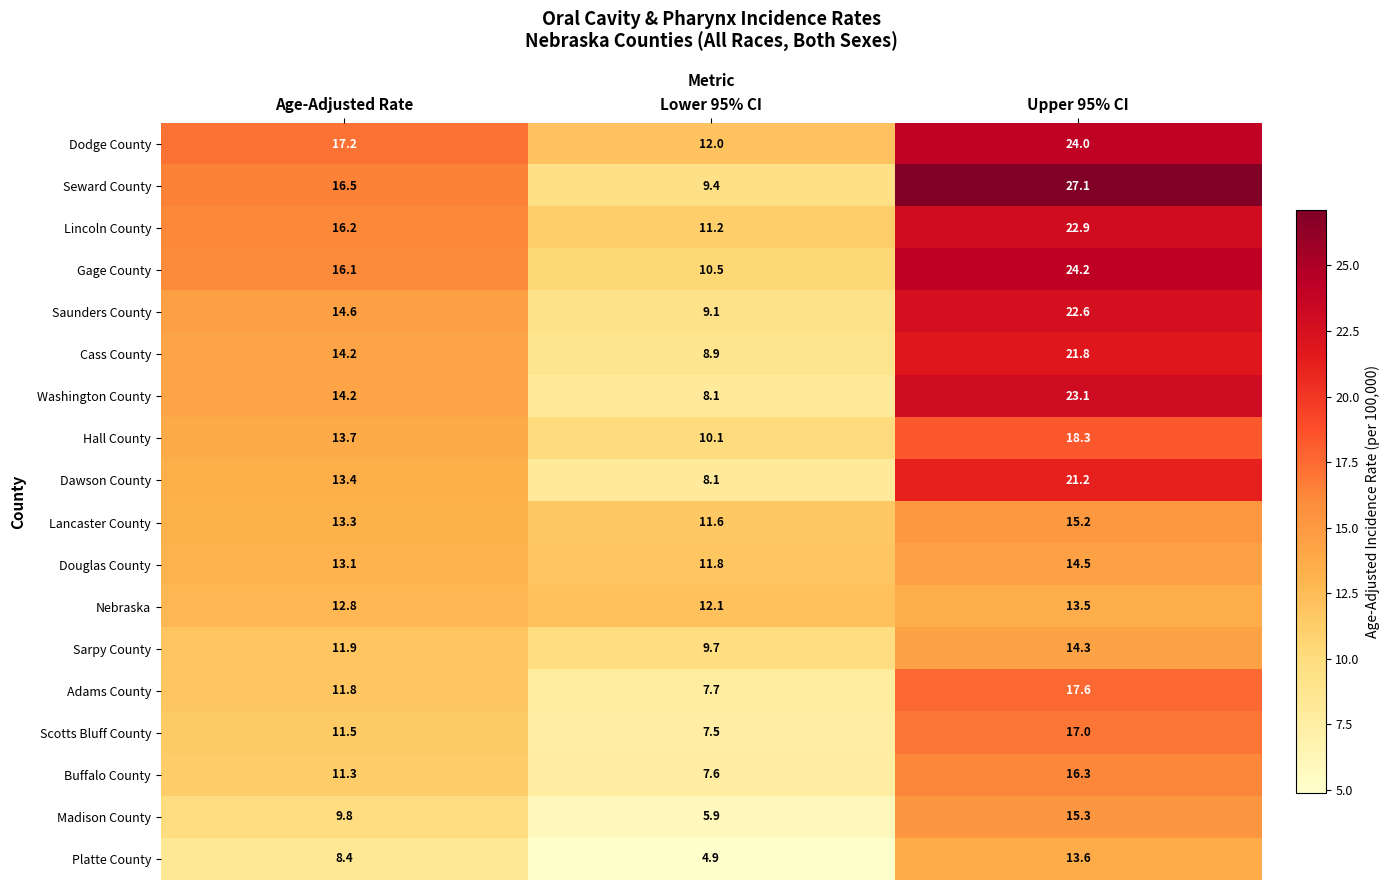

Rank the series by their maximum value, from highest to lowest.

Seward County, Gage County, Dodge County, Washington County, Lincoln County, Saunders County, Cass County, Dawson County, Hall County, Adams County, Scotts Bluff County, Buffalo County, Madison County, Lancaster County, Douglas County, Sarpy County, Platte County, Nebraska